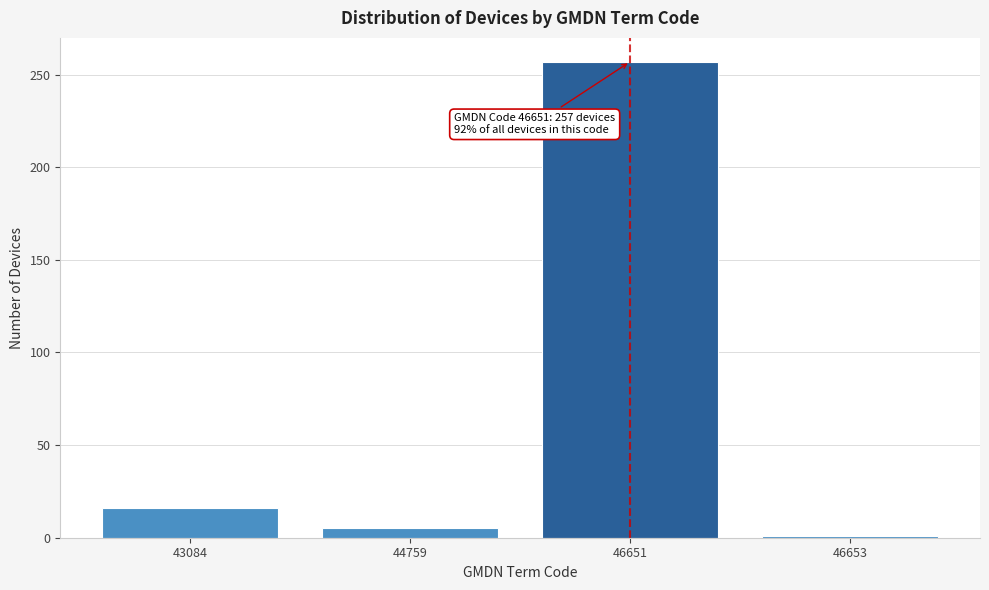

Reading left to right, transcribe all the data shown in this chart.

16	5	257	1